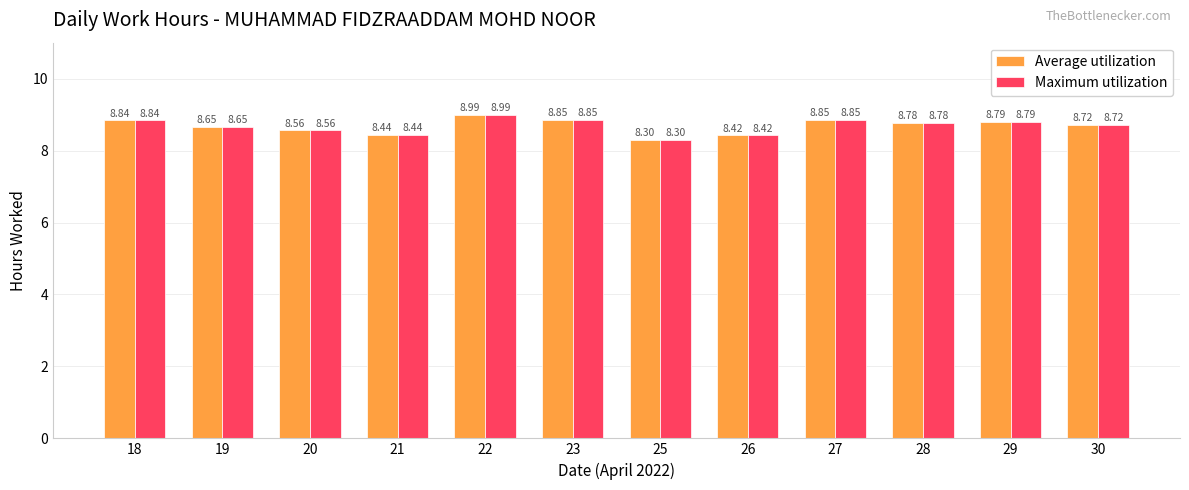

What is the sum of all Maximum utilization values?

104.2